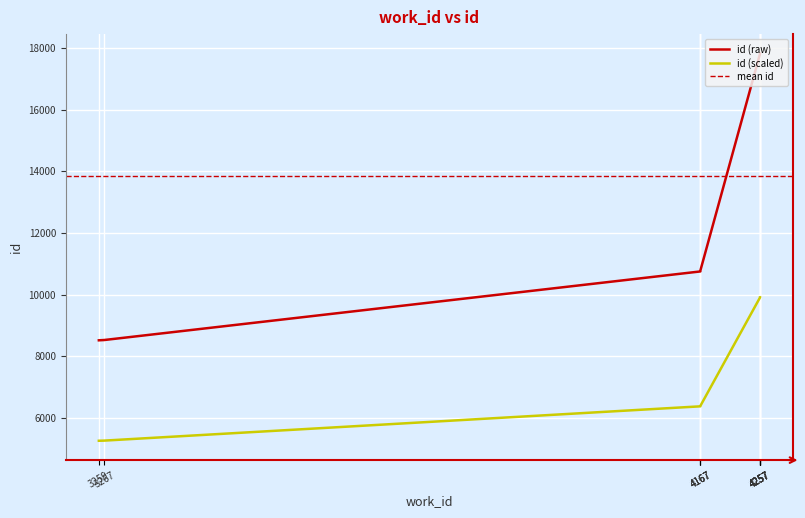

The chart shows a value of 8517 at 3259. True or false?

True